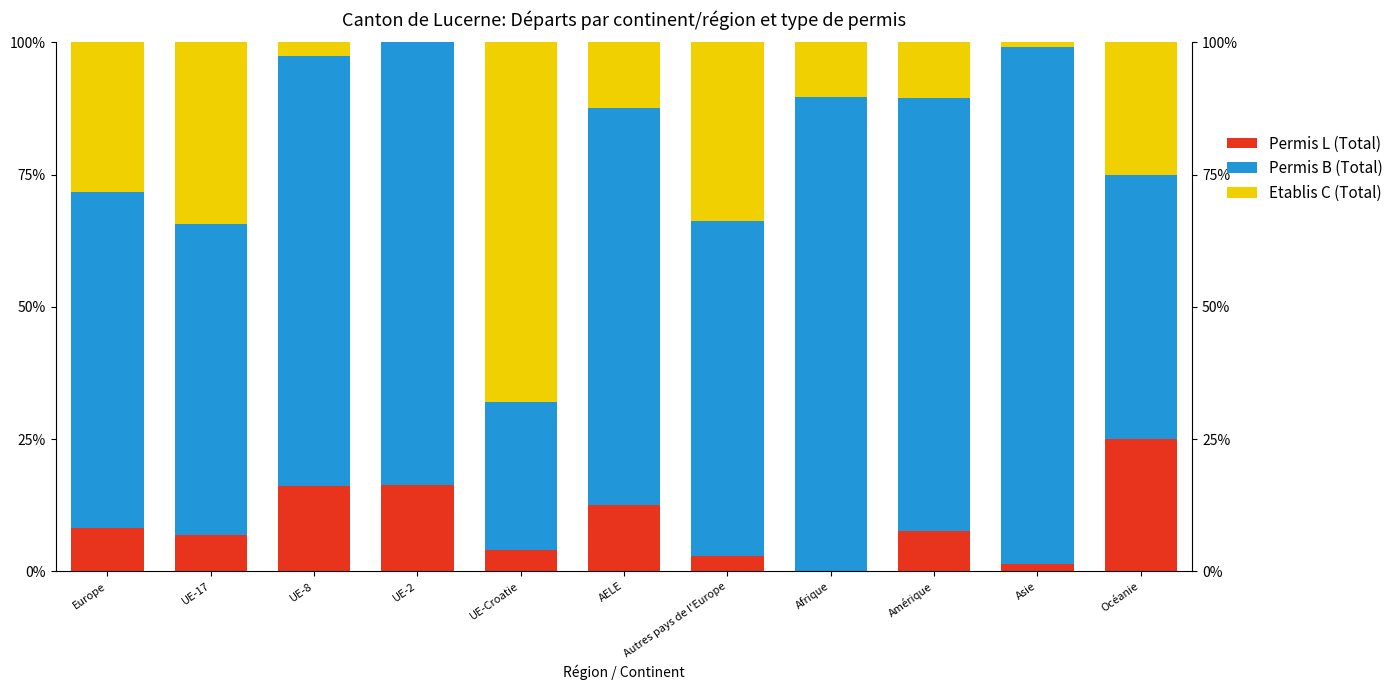

Rank the series by their average value, from highest to lowest.

Permis B (Total), Etablis C (Total), Permis L (Total)